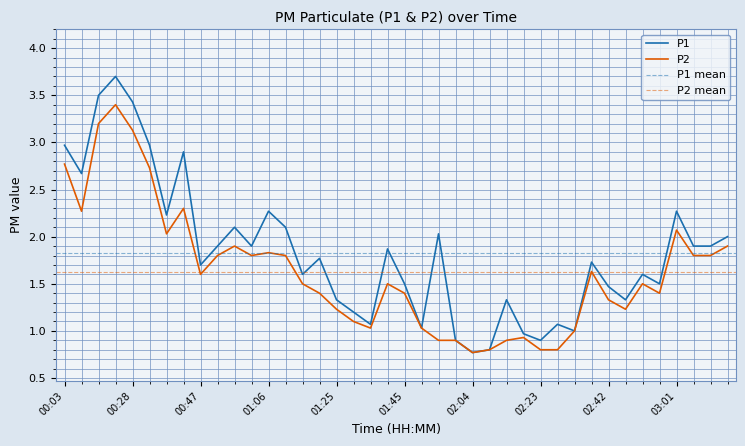

What is the value of the P2 point at the 16th from the left?

1.4